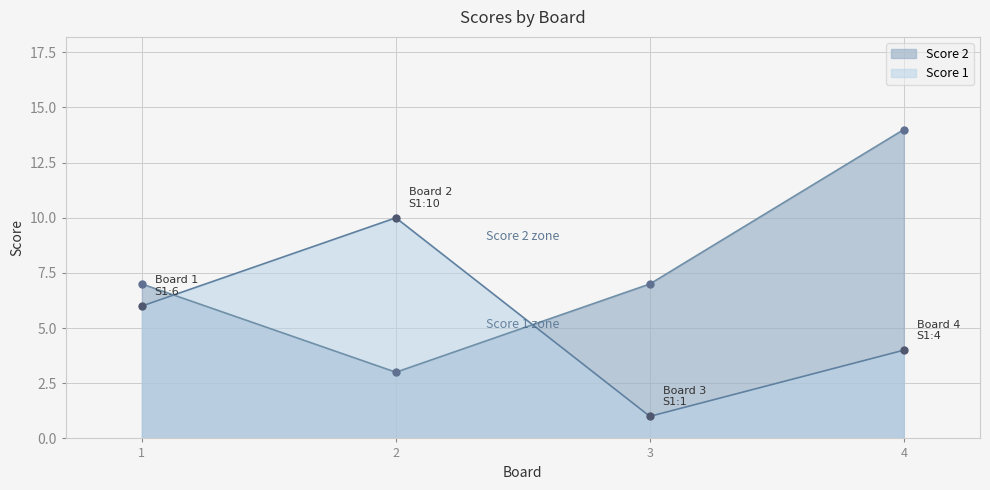

What is the average value of the Score 2 series?

8